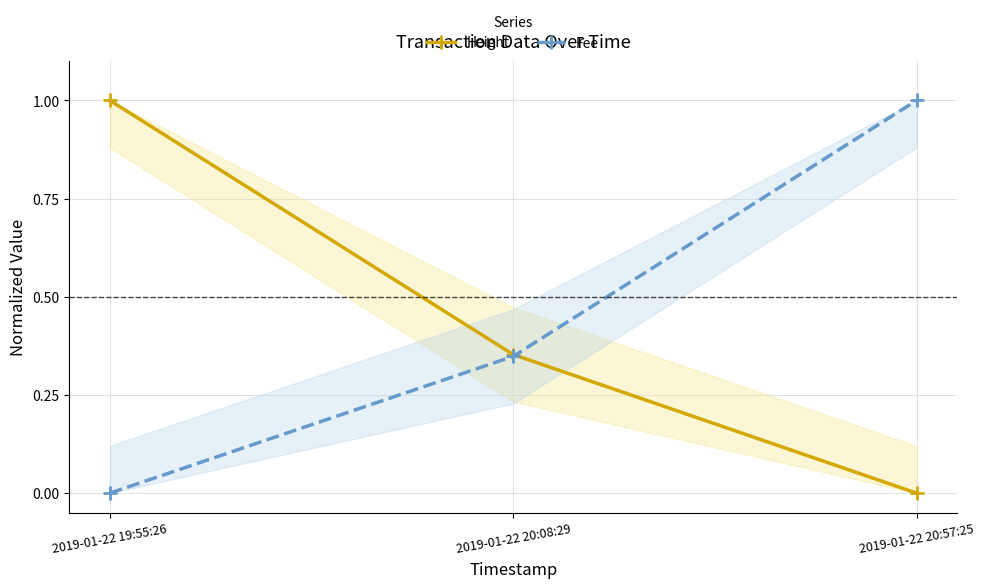

Count the number of categories in the chart.

3